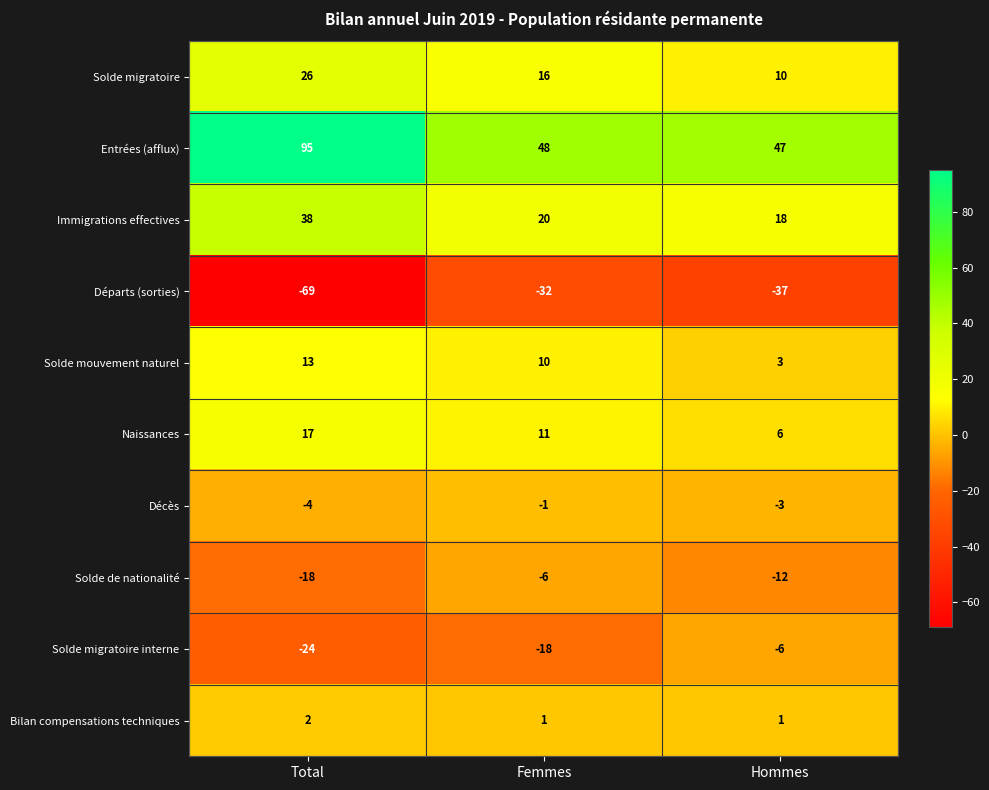

What is the total value across all series at Hommes?

27